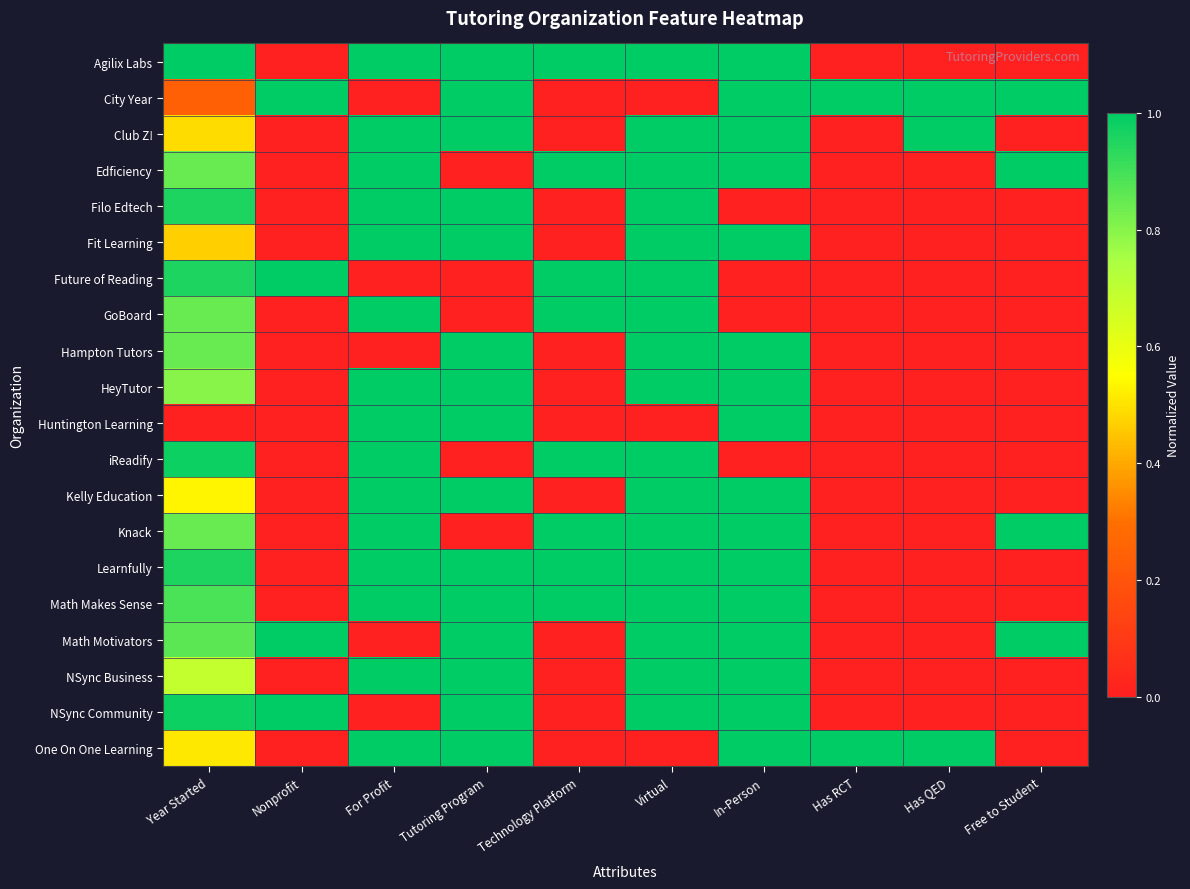

What is the spread (max minus min) of values at Tutoring Program?

1.0